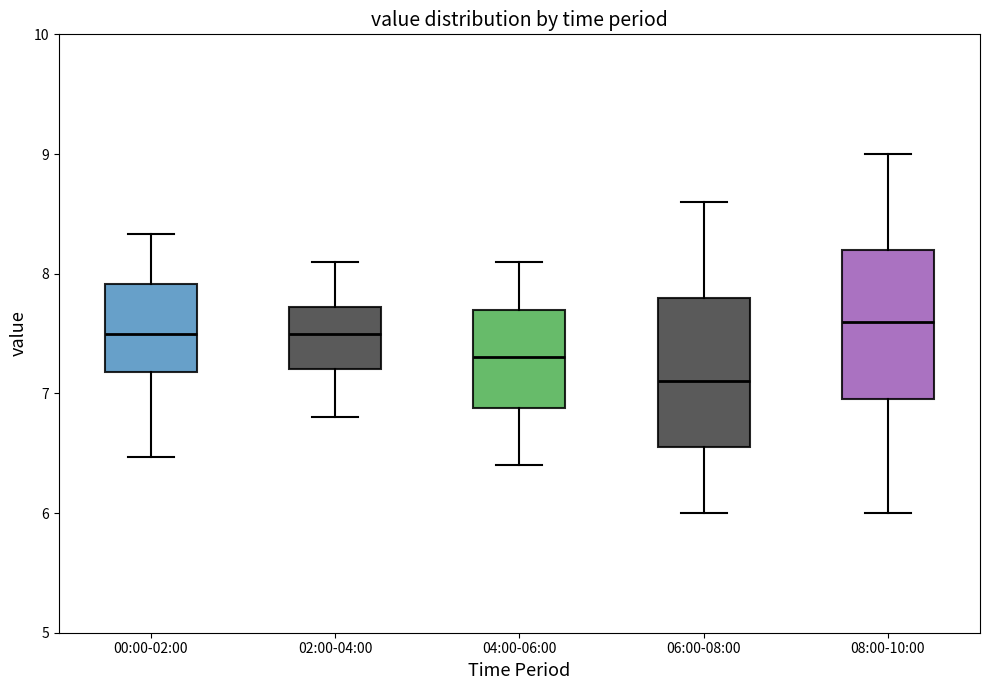

Where does the median line of the box for 04:00-06:00 sit on the y-axis? The values are not printed on the chart, so give them approximately, as read against the axis.

7.3